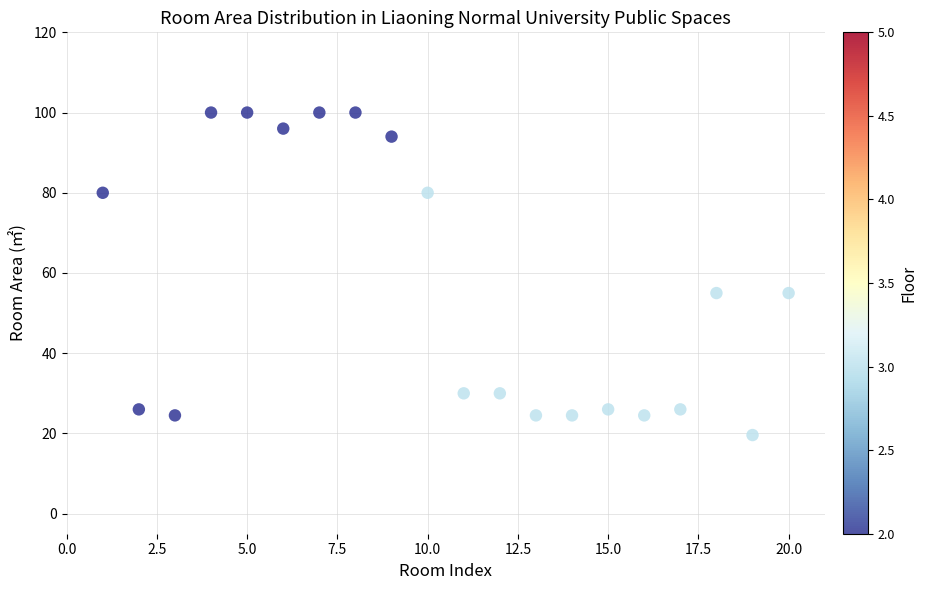

What is the range of X values (max minus min)?

19.0